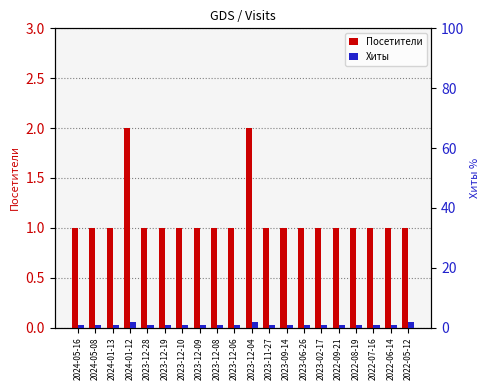

What is the minimum value shown in the chart?

1